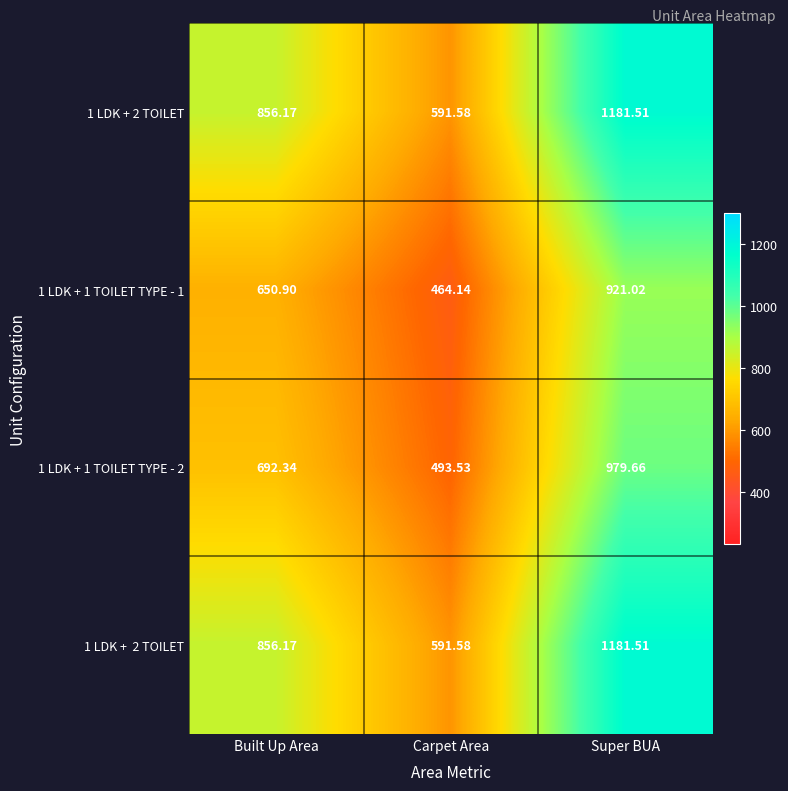

Rank the categories by 1 LDK + 1 TOILET TYPE - 2 value from lowest to highest.

Carpet Area, Built Up Area, Super BUA